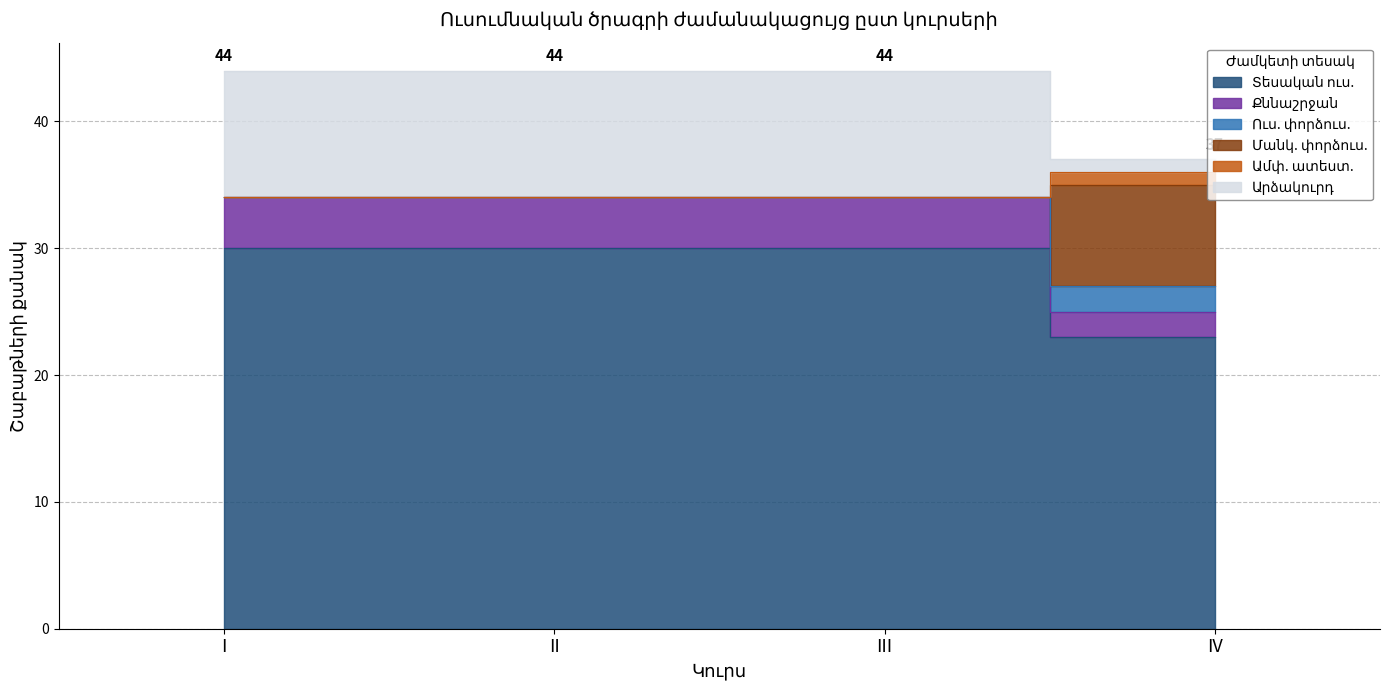

Where is Քննաշրջան nearest to the value 29?

IV